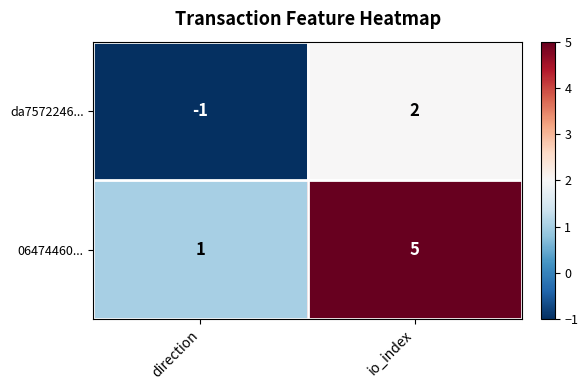

List the series in order of their overall mean, lowest first.

da7572246..., 06474460...